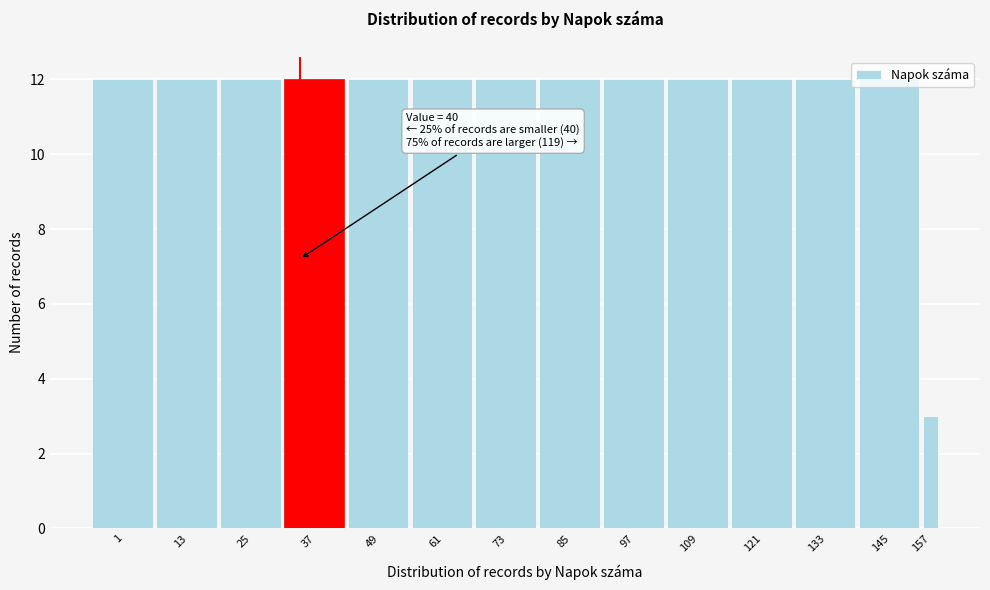

The chart shows a value of 17 at 121. True or false?

False